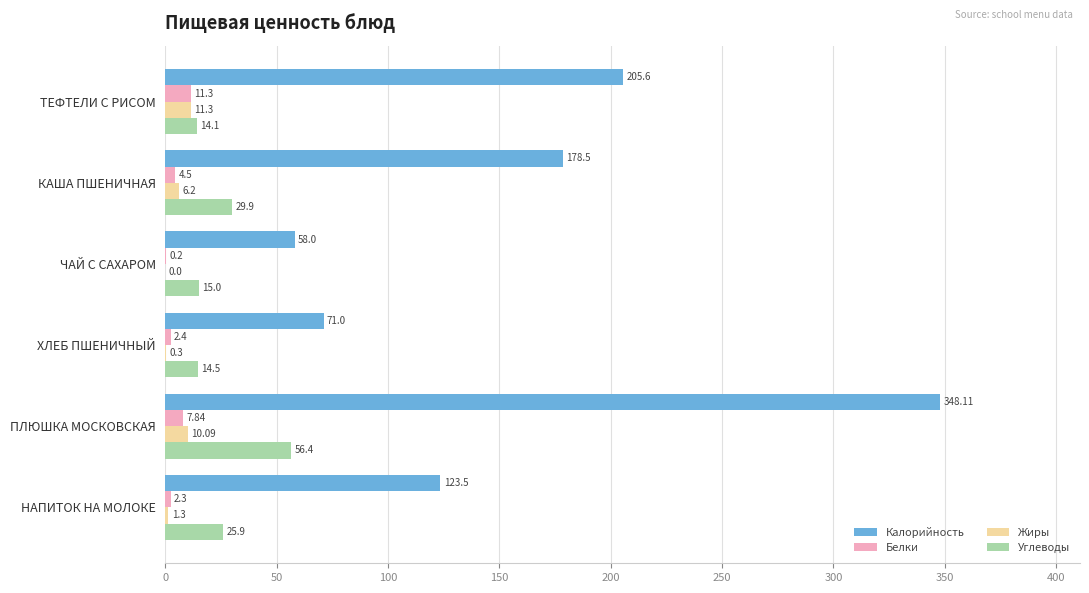

How many categories are shown in the chart?

6